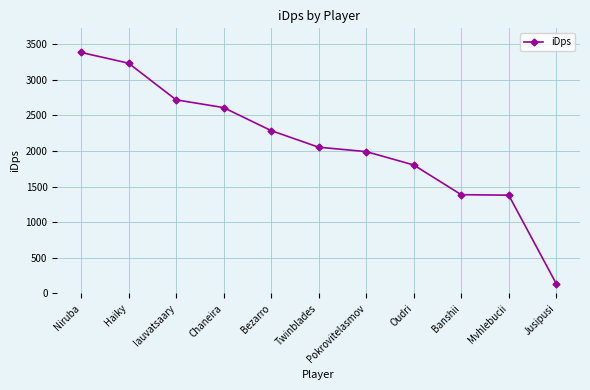

What is the change in value from Iauvatsaary to Bezarro?

-431.8